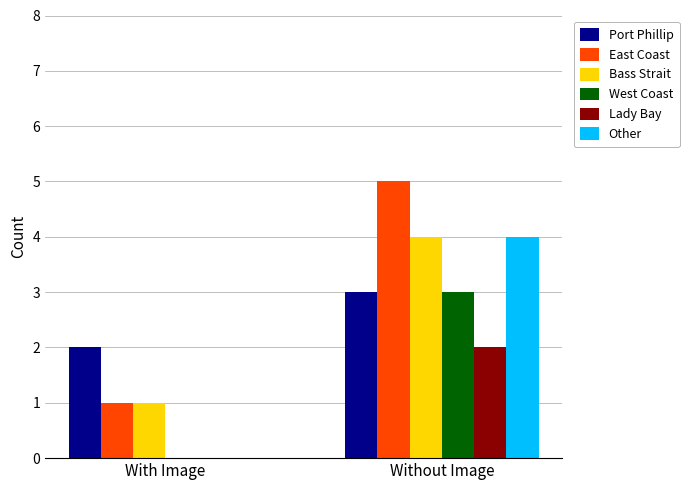

Reading left to right, list all the values displayed in this chart.

Port Phillip: With Image=2	Without Image=3
East Coast: With Image=1	Without Image=5
Bass Strait: With Image=1	Without Image=4
West Coast: With Image=0	Without Image=3
Lady Bay: With Image=0	Without Image=2
Other: With Image=0	Without Image=4